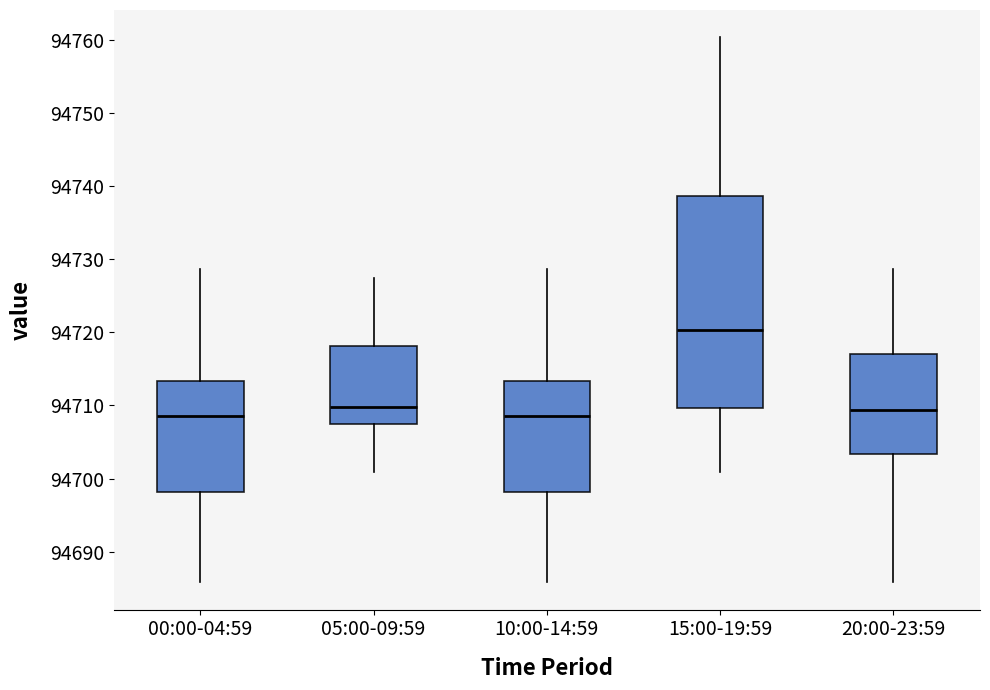

Where is the lower edge of the box for 05:00-09:59 on the y-axis? The values are not printed on the chart, so give them approximately, as read against the axis.

94707